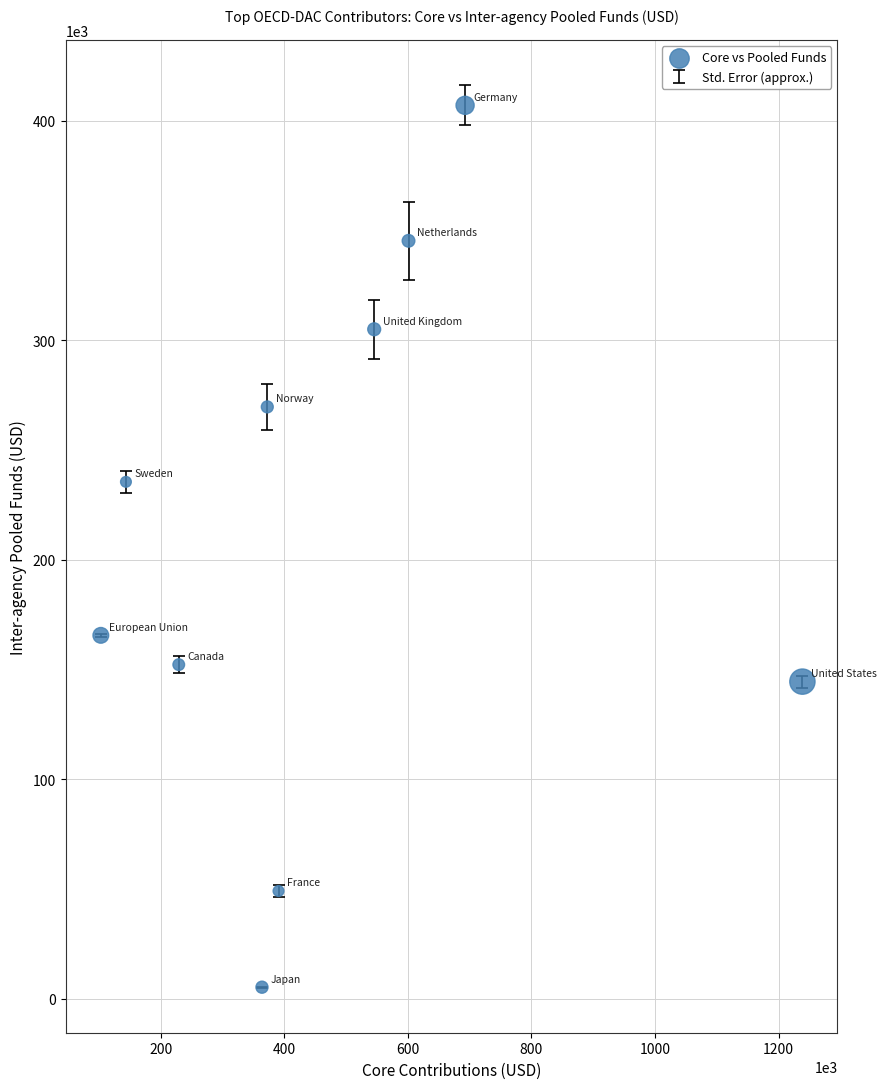

What Y value in the scatter plot is closest to 206152?

235515.8